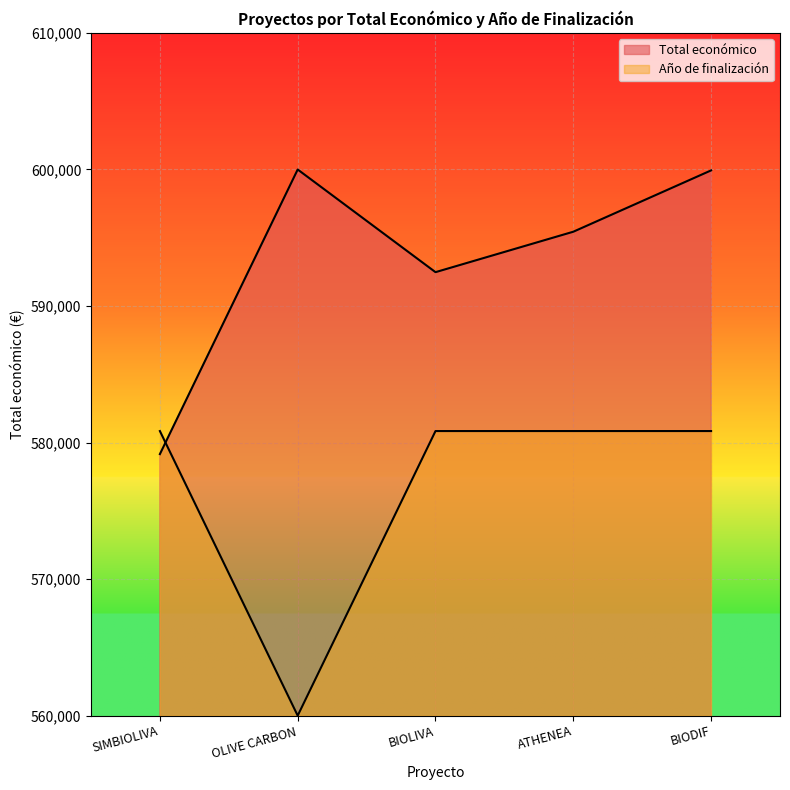

Which series has the largest total across all categories?

Total económico